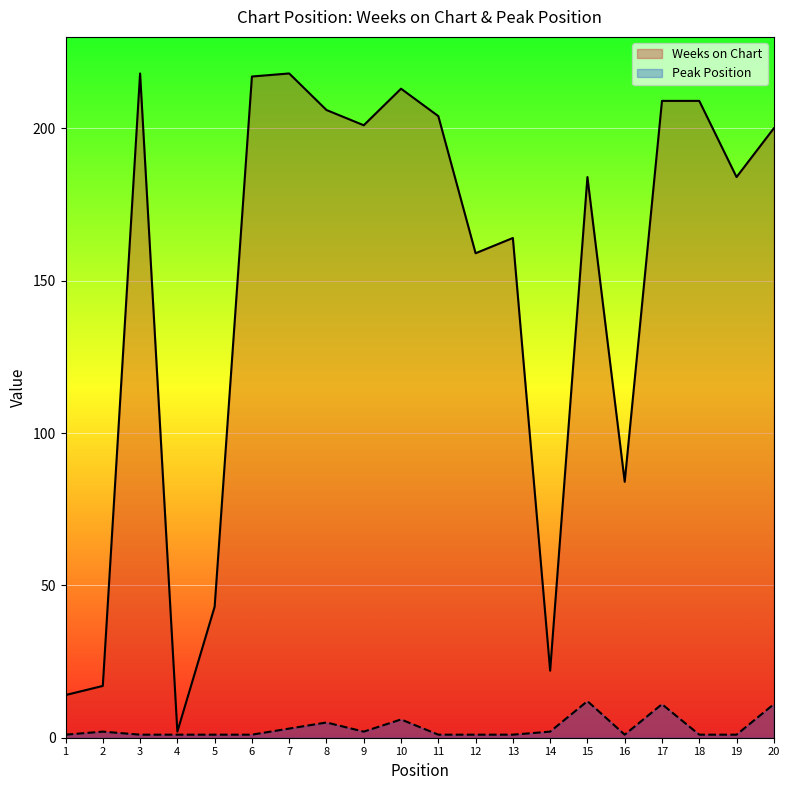

Where is the first local maximum for Weeks on Chart?

3